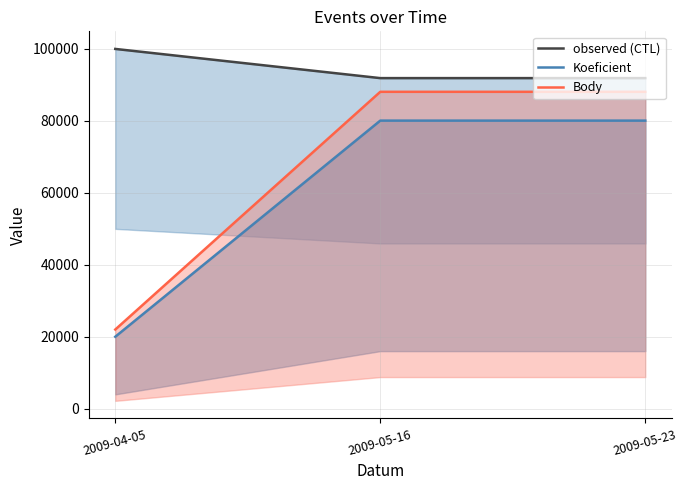

What is the value of the Body point at the 3rd from the left?

88000